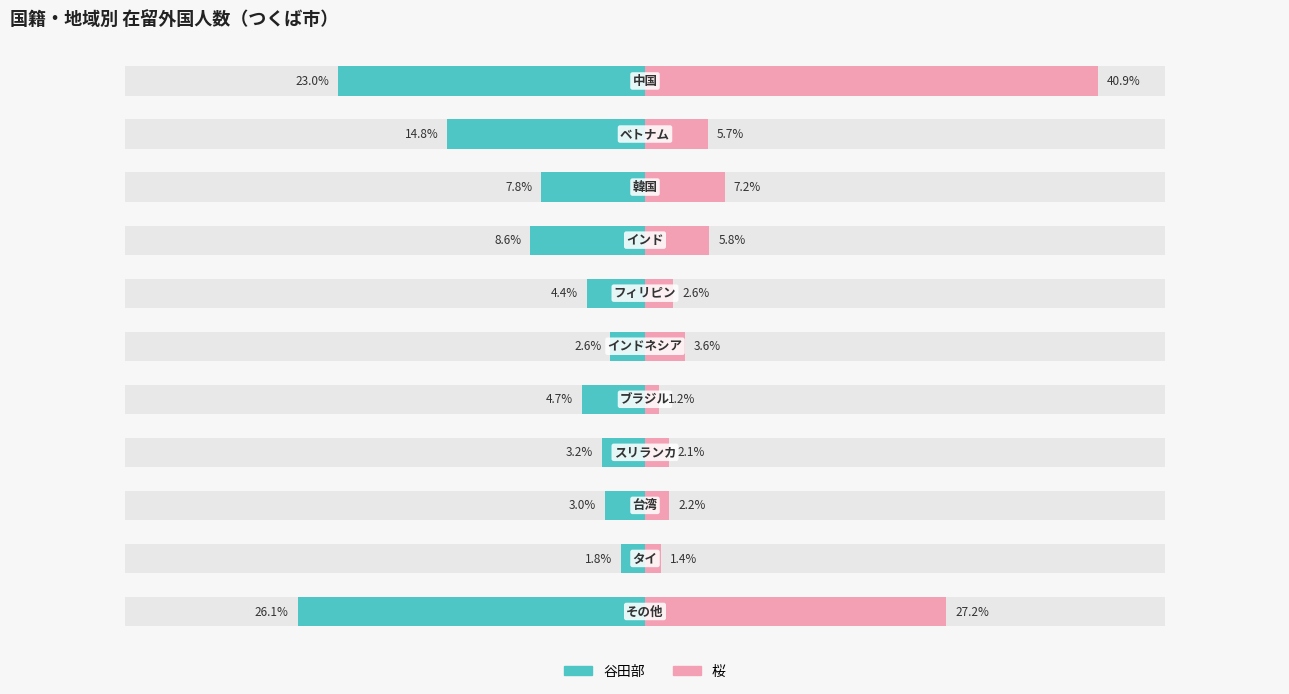

List the labels in order of 谷田部 value, largest first.

9, 5, 8, 7, 4, 6, 2, 3, 1, 0, 10